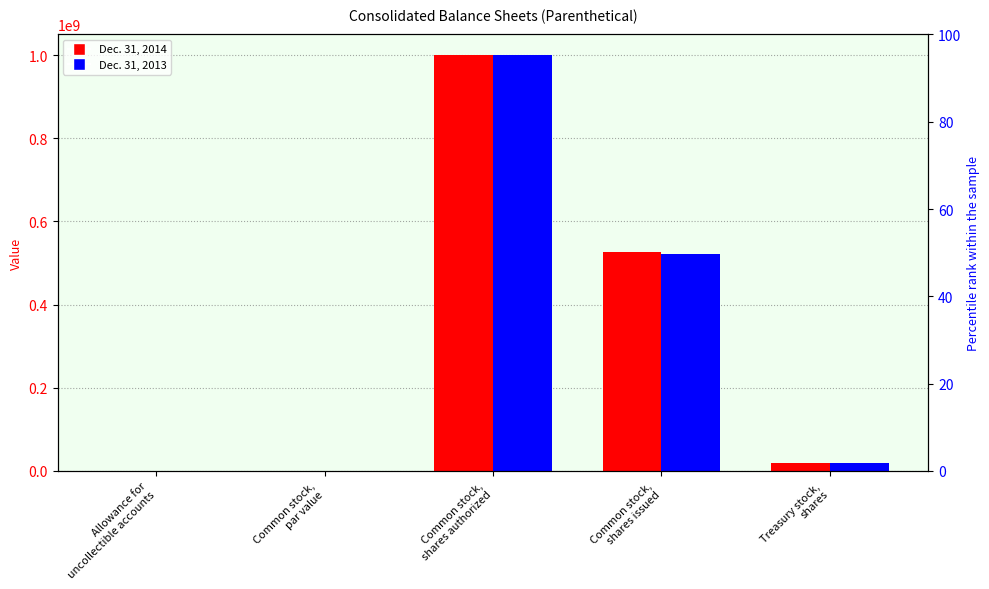

List the series in order of their overall mean, lowest first.

Dec. 31, 2013, Dec. 31, 2014